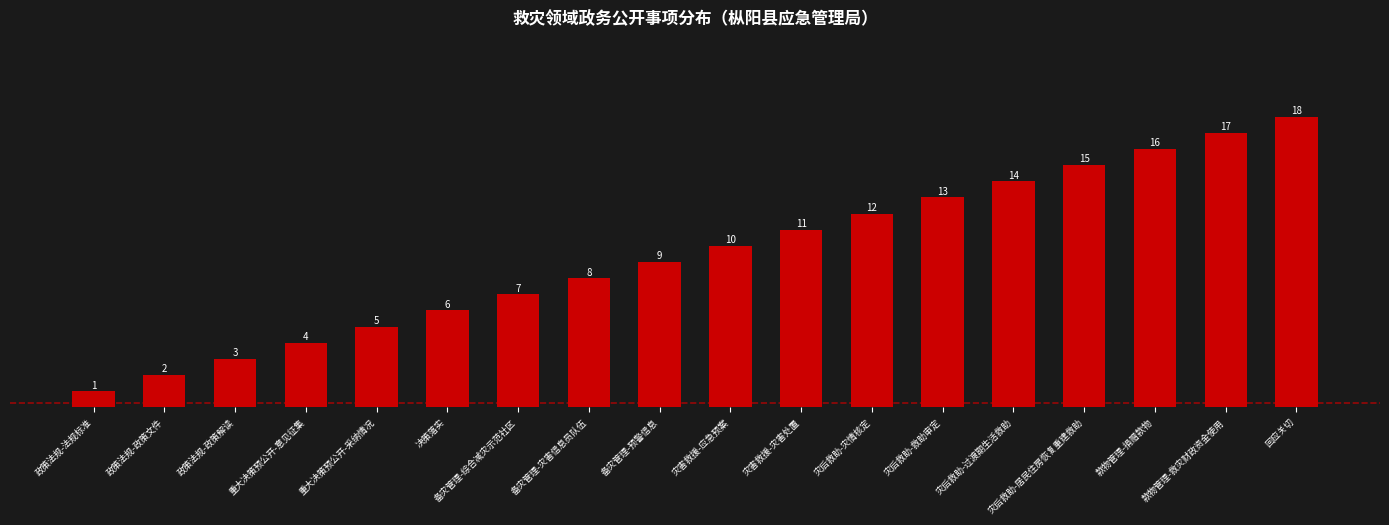

List the labels in order of value, smallest first.

政策法规-法规标准, 政策法规-政策文件, 政策法规-政策解读, 重大决策预公开-意见征集, 重大决策预公开-采纳情况, 决策落实, 备灾管理-综合减灾示范社区, 备灾管理-灾害信息员队伍, 备灾管理-预警信息, 灾害救援-应急预案, 灾害救援-灾害处置, 灾后救助-灾情核定, 灾后救助-救助审定, 灾后救助-过渡期生活救助, 灾后救助-居民住房恢复重建救助, 款物管理-捐赠款物, 款物管理-救灾财政资金使用, 回应关切